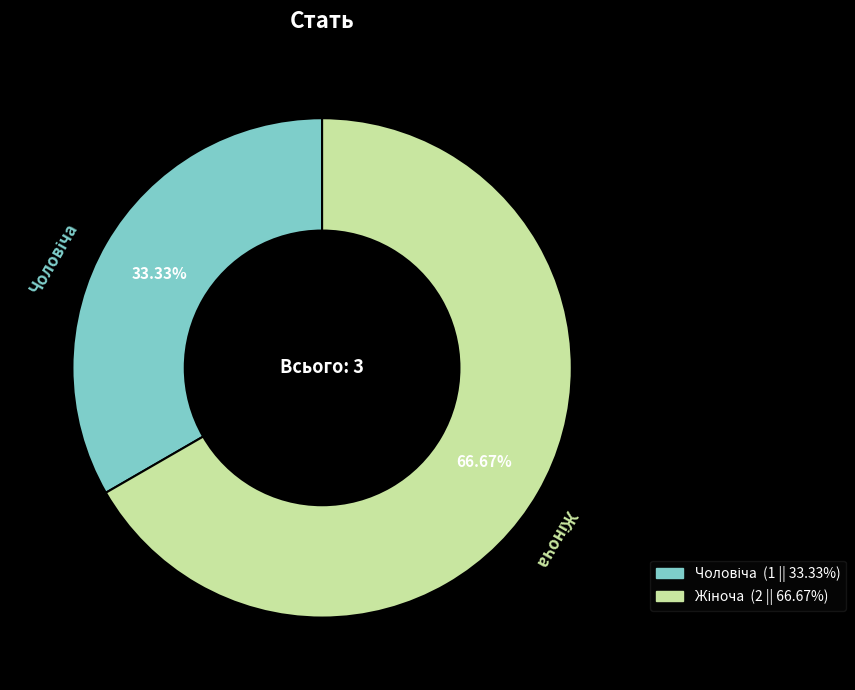

Is there any slice that represents more than half of the pie?

Yes